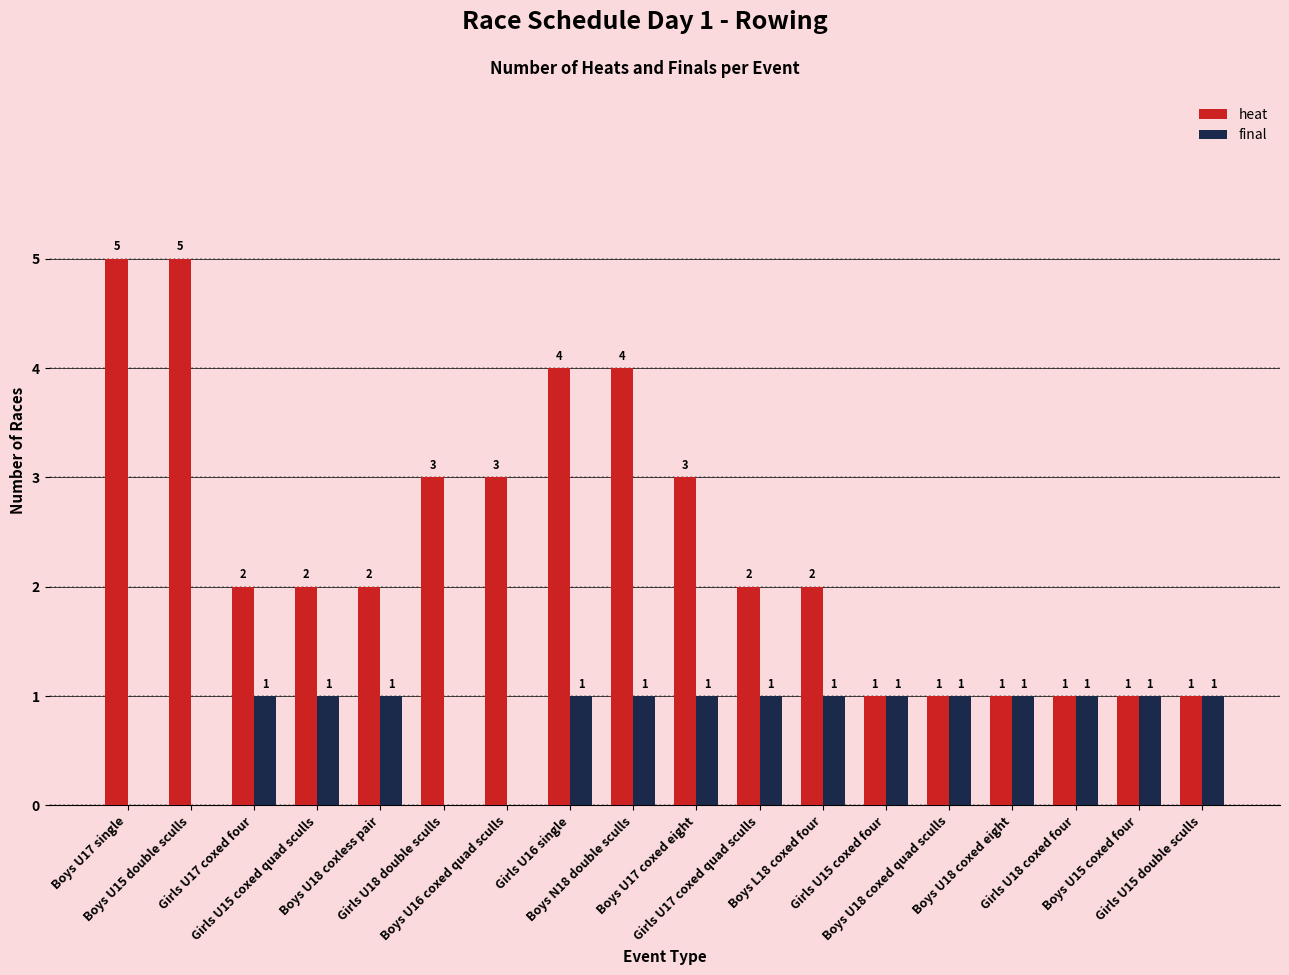

Which series has the largest range (max minus min)?

heat